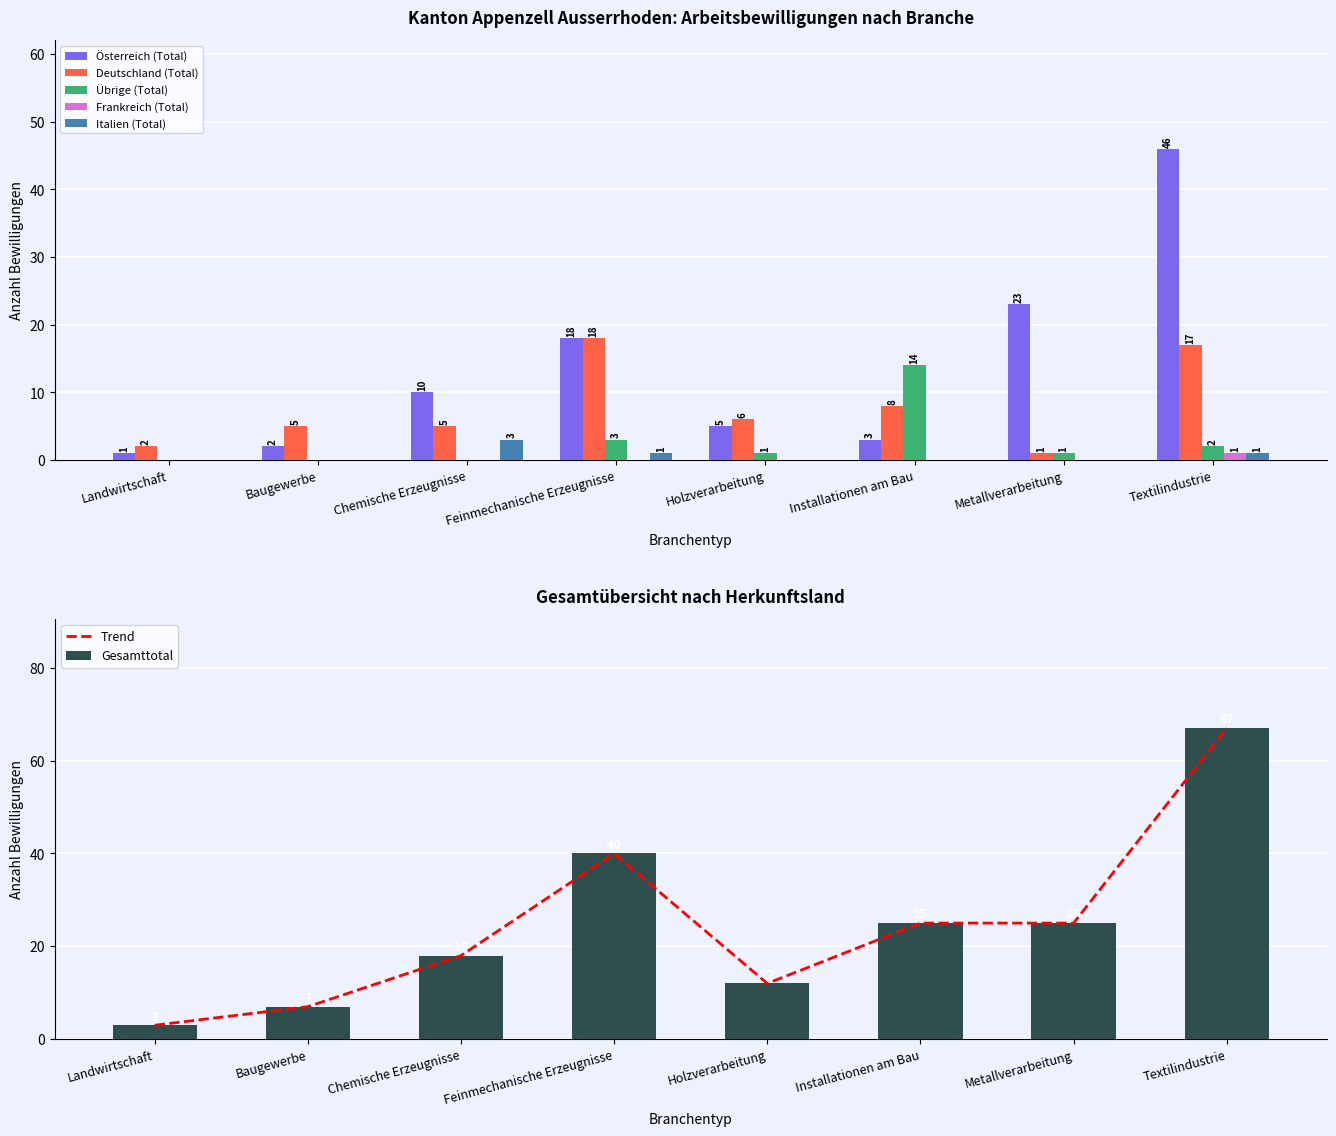

True or false: Gesamttotal has a value of 12 at Metallverarbeitung.

False